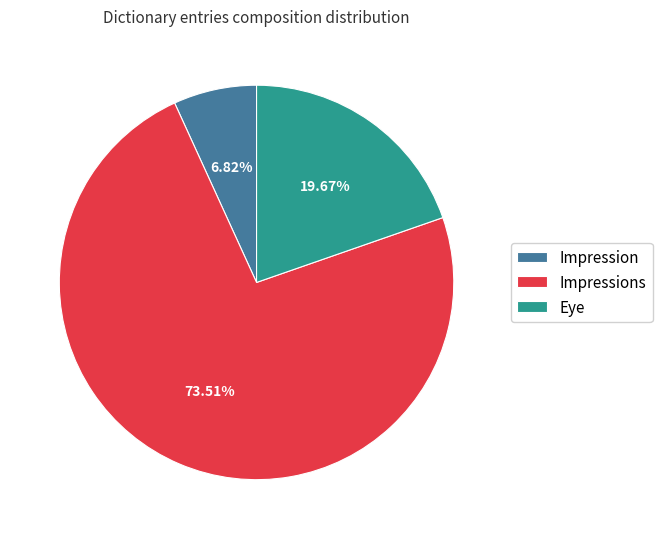

Combined, what portion of the pie is Impression and Eye?

26.5%